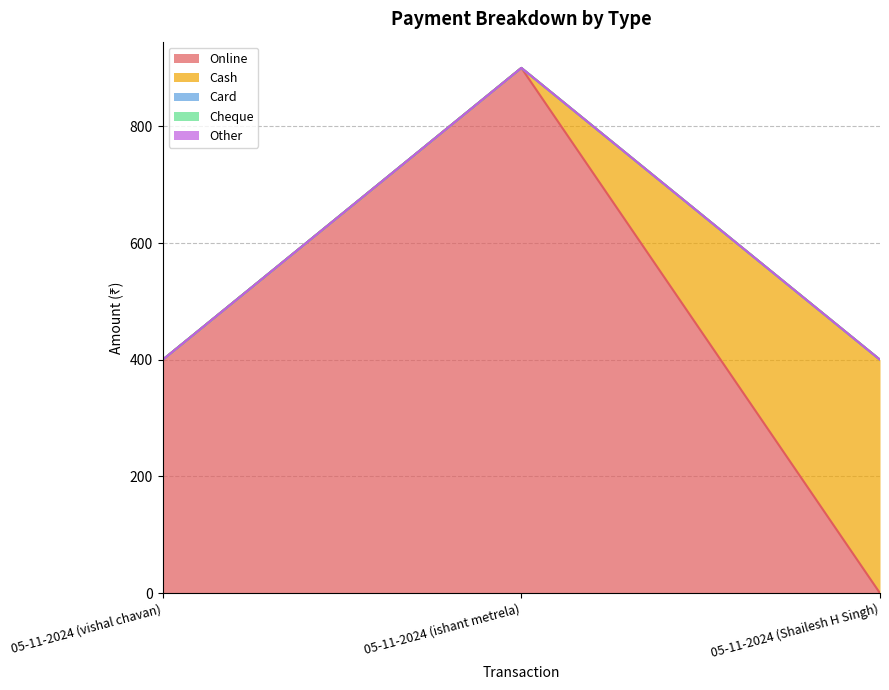

The Card series shows 0 at 05-11-2024 (Shailesh H Singh). True or false?

True